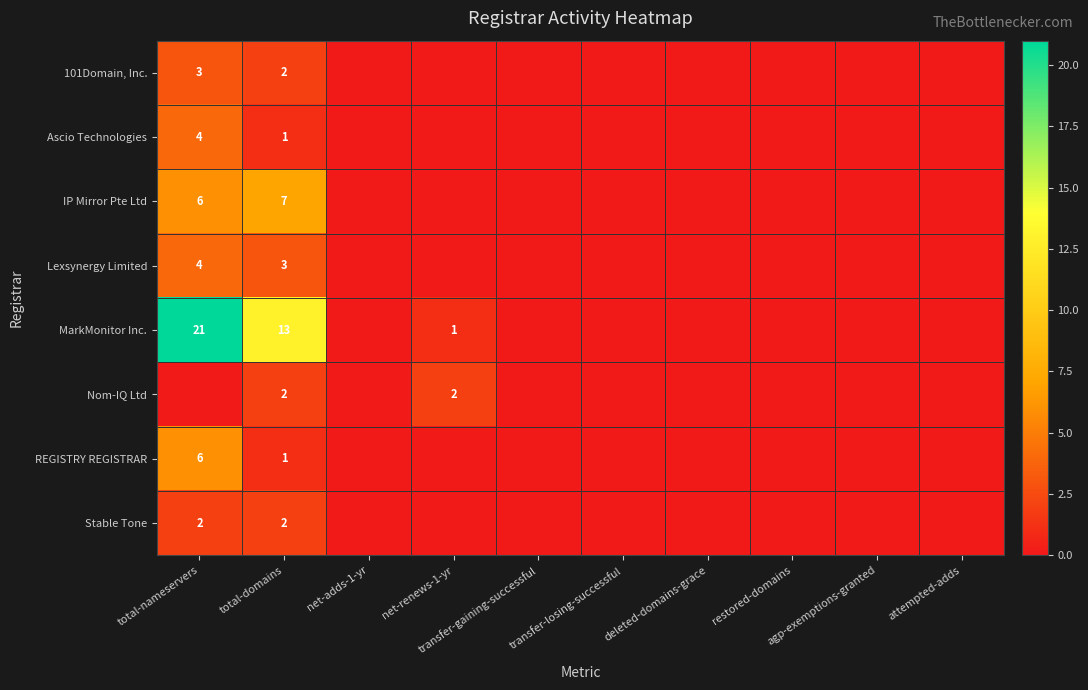

What is the difference between the maximum and minimum values in the IP Mirror Pte Ltd series?

7